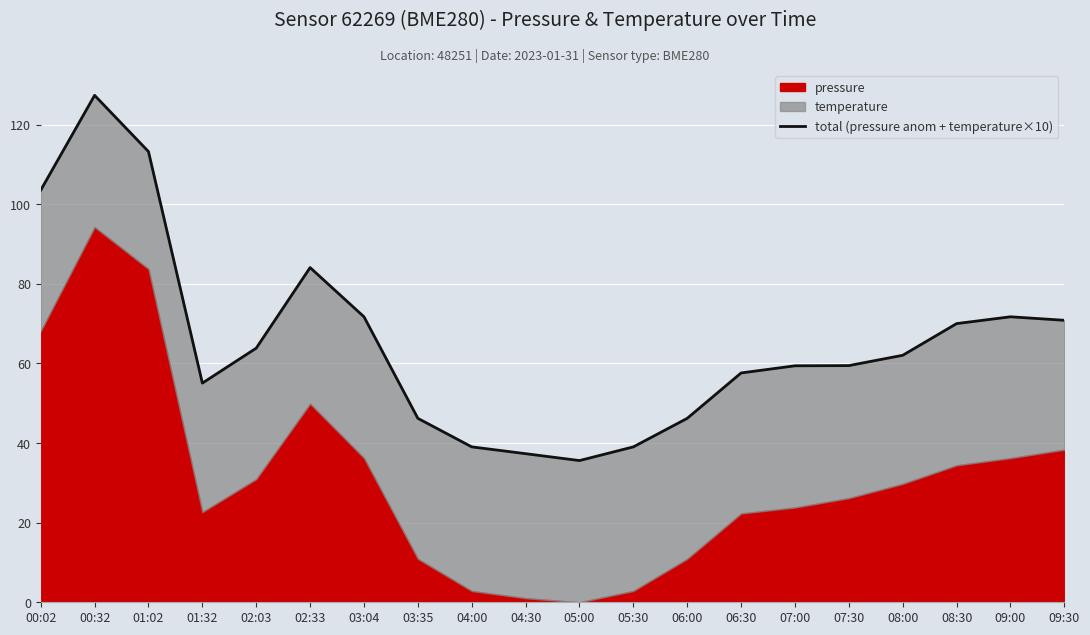

Approximately how many times larger is the value at 08:00 compared to 03:04?

0.9